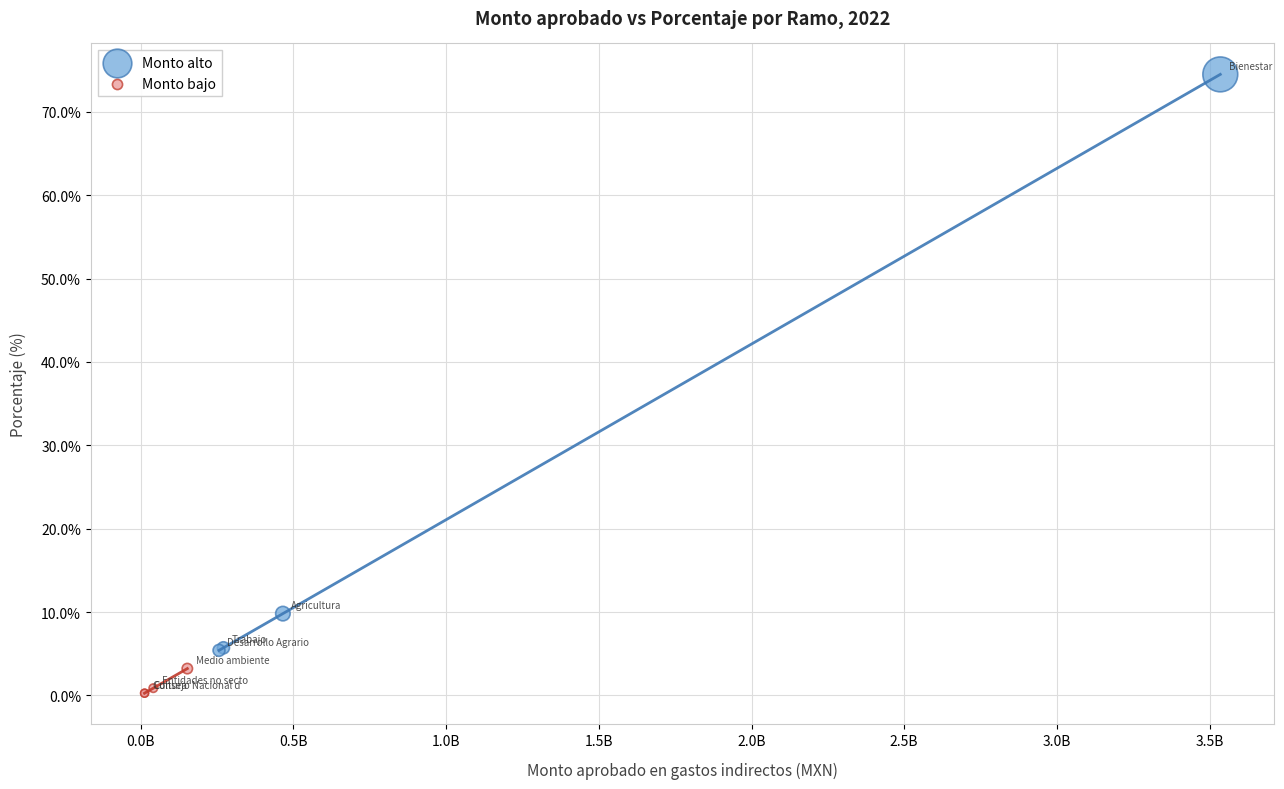

Which series has the widest spread of Y values?

Monto alto